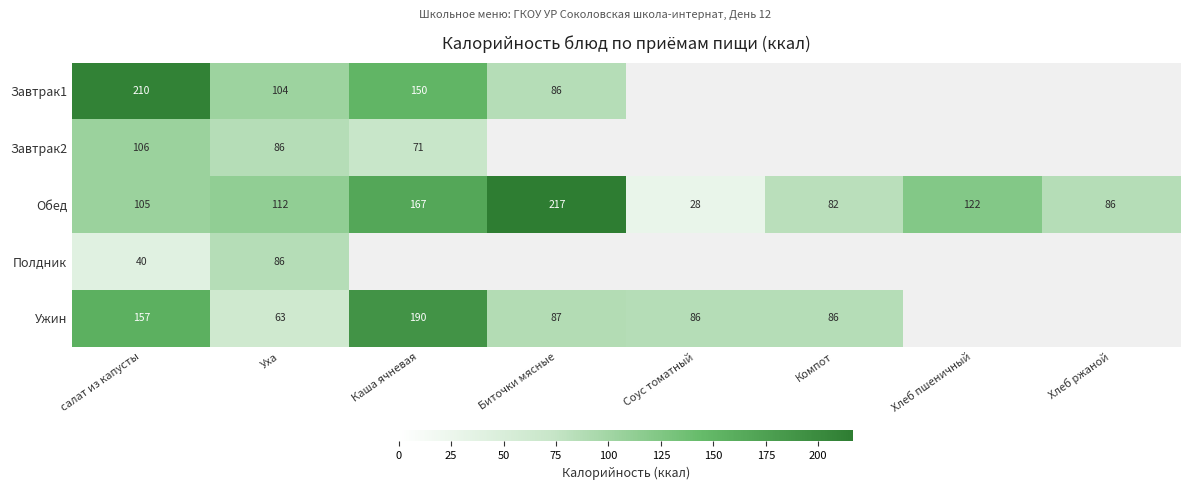

List the labels in order of Обед value, smallest first.

Соус томатный, Компот, Хлеб ржаной, салат из капусты, Уха, Хлеб пшеничный, Каша ячневая, Биточки мясные